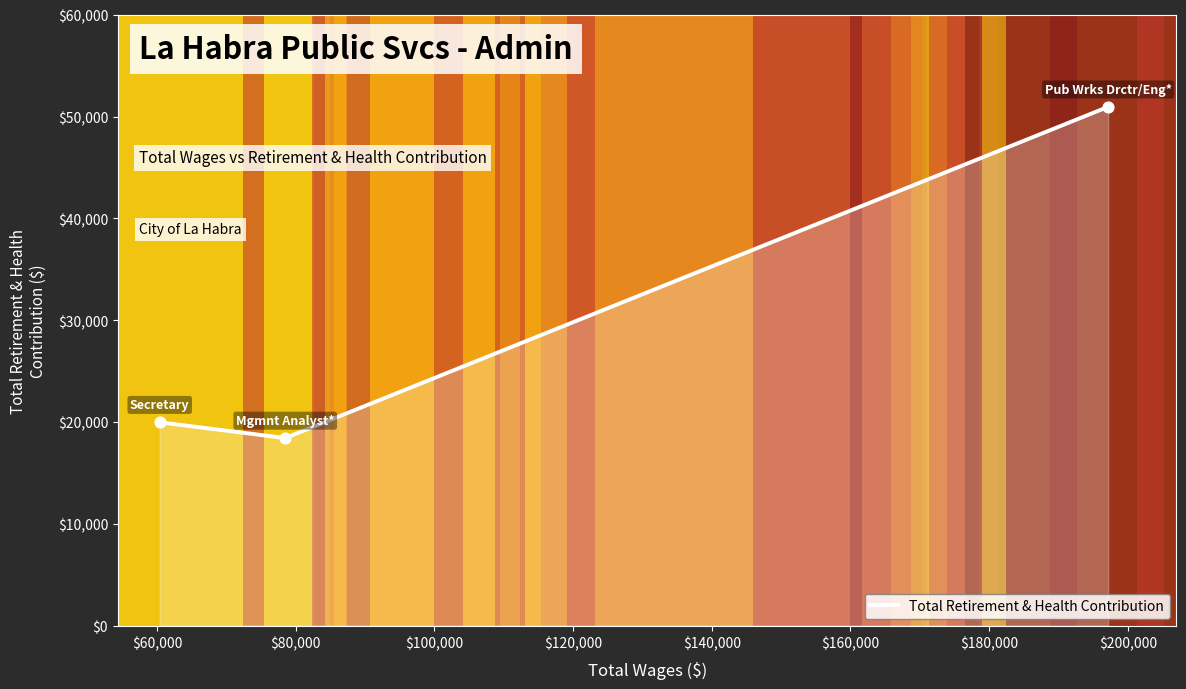

What is the sum of all values?

89348